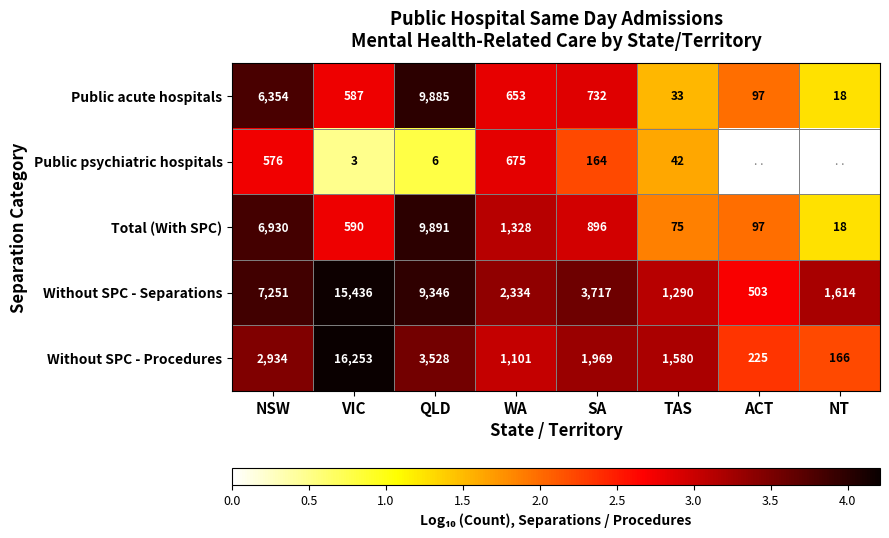

At which label does Without SPC - Separations first exceed 3717?

NSW